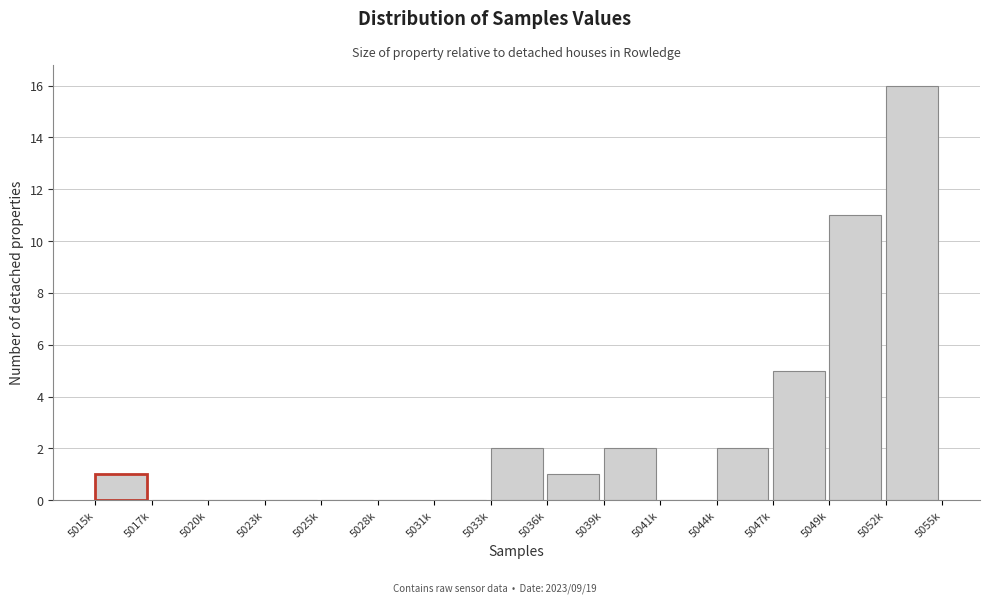

Reading right to left, transcribe all the data shown in this chart.

5052k=16	5049k=11	5047k=5	5044k=2	5041k=0	5039k=2	5036k=1	5033k=2	5031k=0	5028k=0	5025k=0	5023k=0	5020k=0	5017k=0	5015k=1